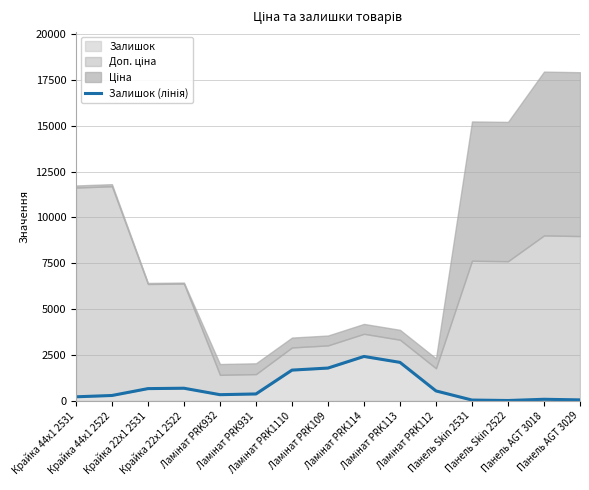

Which label corresponds to the smallest value in the chart?

Панель Skin 2522